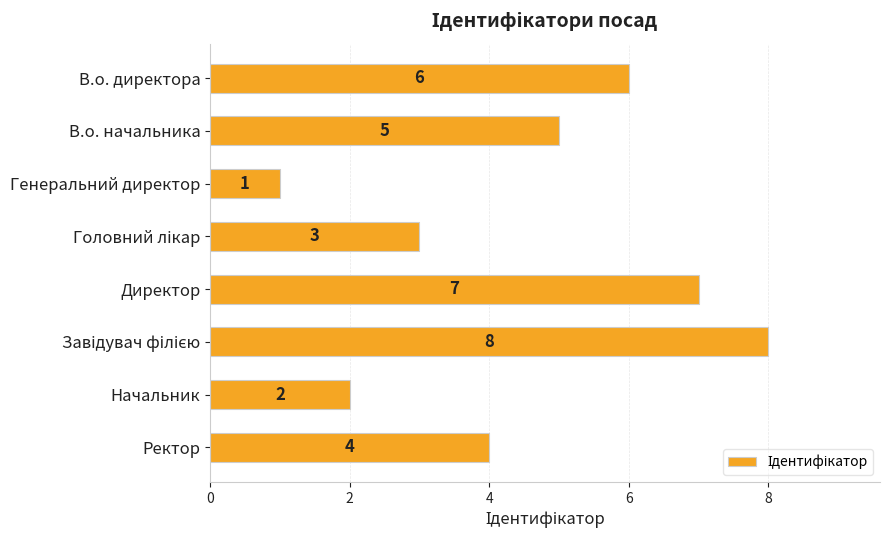

Where is the data nearest to the value 4?

Ректор